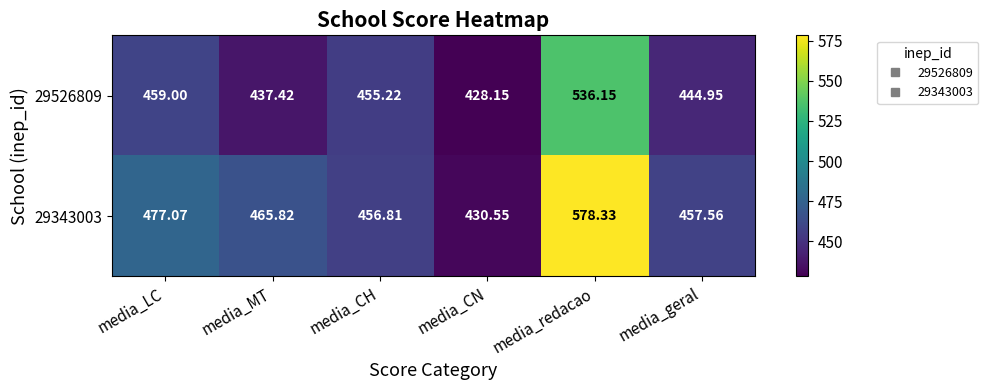

At how many categories does at least one series exceed 496?

1